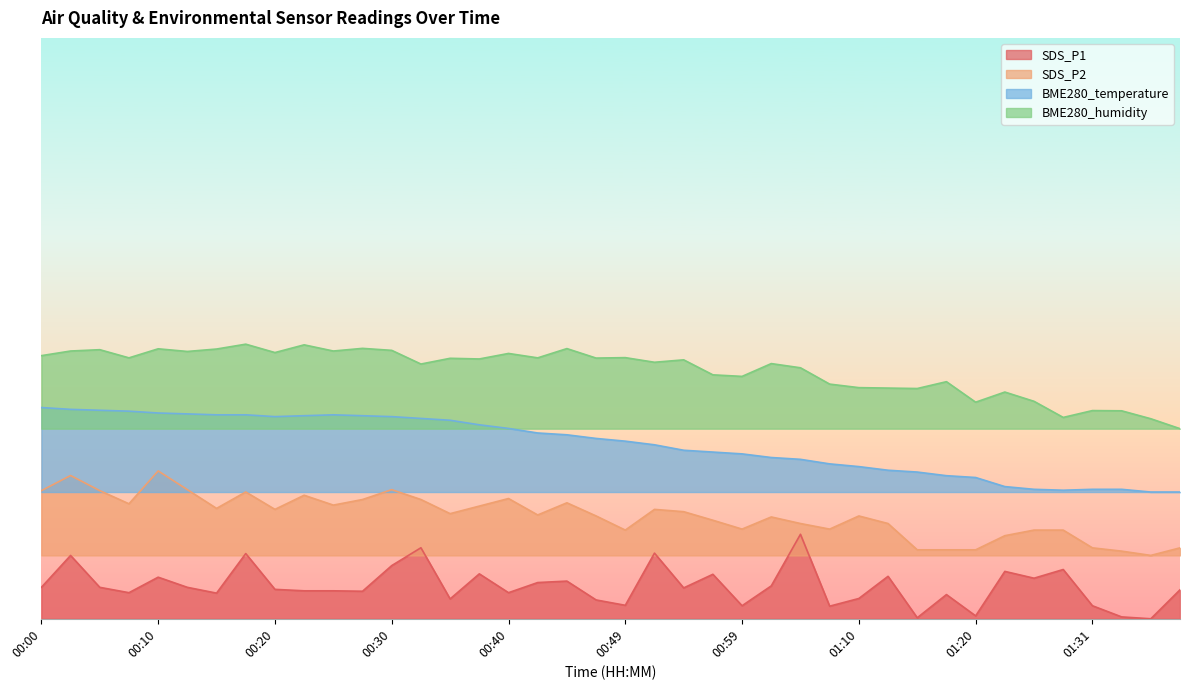

Reading right to left, what are all the values shown in this chart?

SDS_P1: 2.7	0.0	0.2	1.2	4.7	3.8	4.5	0.3	2.3	0.1	4.0	1.9	1.2	8.0	3.1	1.2	4.2	2.9	6.2	1.3	1.8	3.6	3.4	2.5	4.3	1.9	6.7	5.0	2.6	2.6	2.6	2.8	6.2	2.4	3.0	3.9	2.5	3.0	6.0	3.0
SDS_P2: 6.7	6.0	6.4	6.7	8.4	8.4	7.9	6.5	6.5	6.5	9.0	9.7	8.5	9.0	9.6	8.5	9.3	10.1	10.4	8.4	9.7	11.0	9.8	11.4	10.7	10.0	11.3	12.2	11.3	10.8	11.7	10.4	12.0	10.5	12.2	14.0	10.9	12.1	13.6	12.1
BME280_temperature: 12.0	12.0	12.3	12.3	12.2	12.3	12.5	13.4	13.5	13.9	14.1	14.4	14.7	15.1	15.3	15.6	15.8	16.0	16.5	16.8	17.1	17.4	17.6	18.0	18.4	18.8	19.0	19.1	19.2	19.3	19.2	19.1	19.3	19.3	19.4	19.5	19.7	19.7	19.8	20.0
BME280_humidity: 18.0	18.9	19.7	19.7	19.1	20.6	21.5	20.5	22.4	21.8	21.8	21.9	22.2	23.8	24.2	23.0	23.1	24.5	24.3	24.7	24.7	25.6	24.7	25.1	24.6	24.7	24.1	25.4	25.6	25.4	25.9	25.2	26.0	25.5	25.3	25.6	24.7	25.5	25.4	24.9